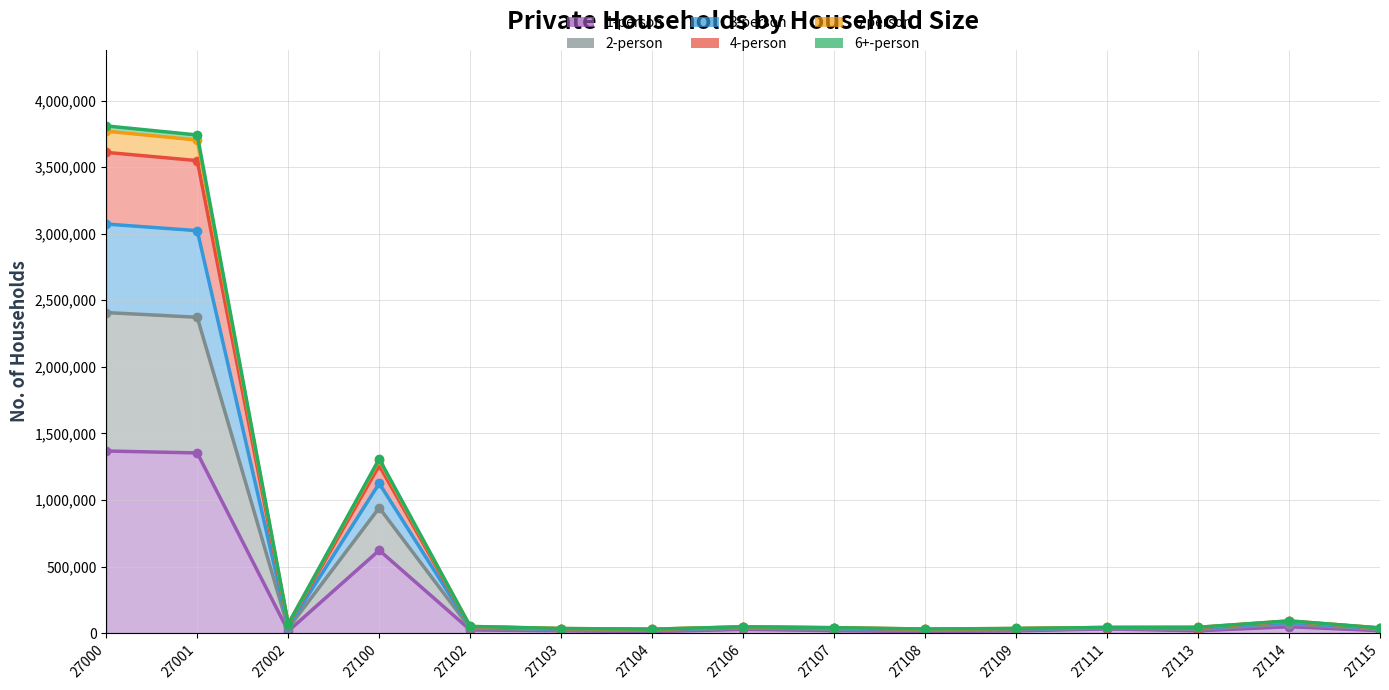

The value of 2-person at 27001 is 3741901. True or false?

True